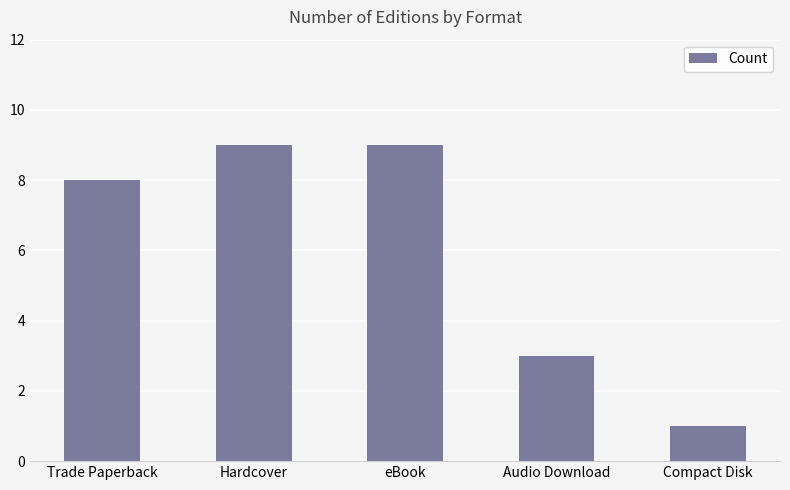

Which has a higher value, Audio Download or eBook?

eBook